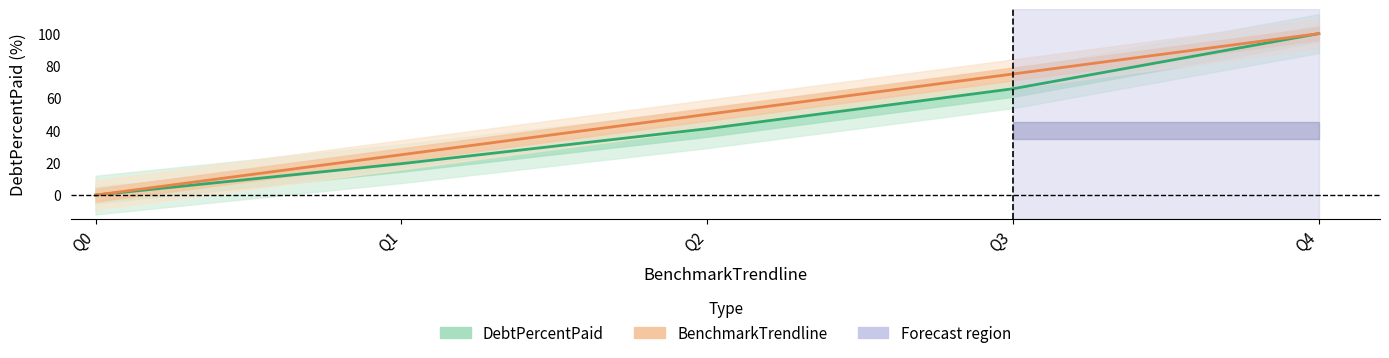

Rank the series at Q2 from highest to lowest value.

BenchmarkTrendline, DebtPercentPaid